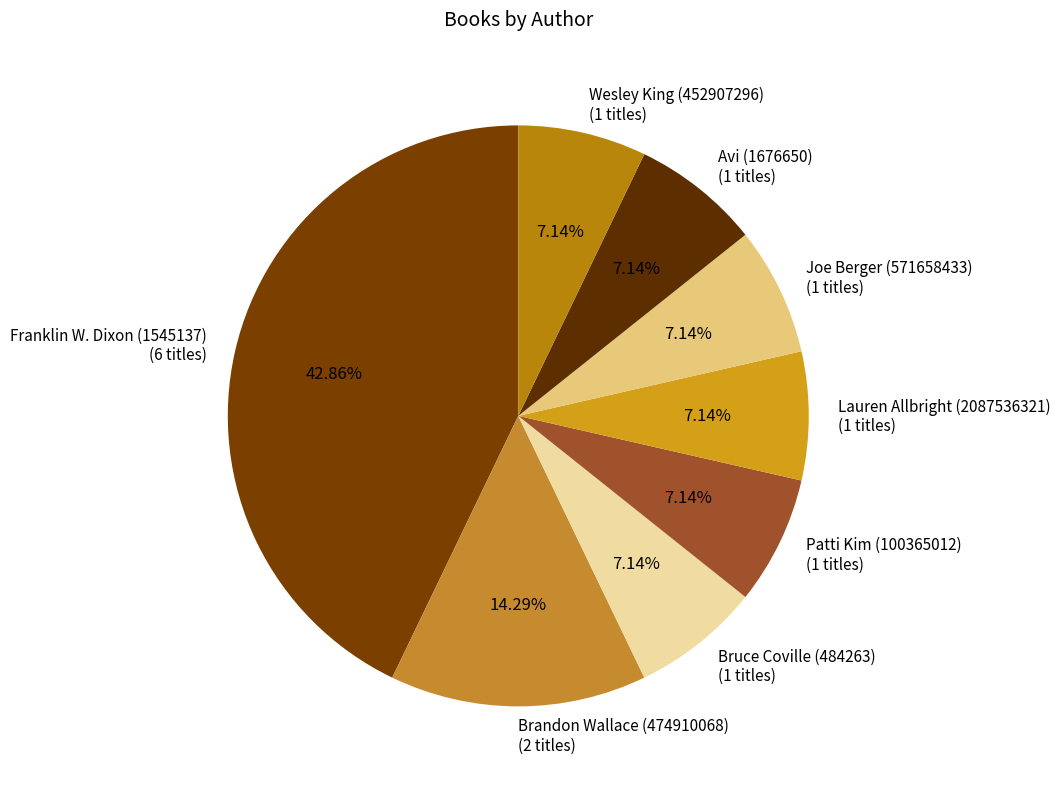

Does Bruce Coville (484263) account for over 50% of the chart?

No